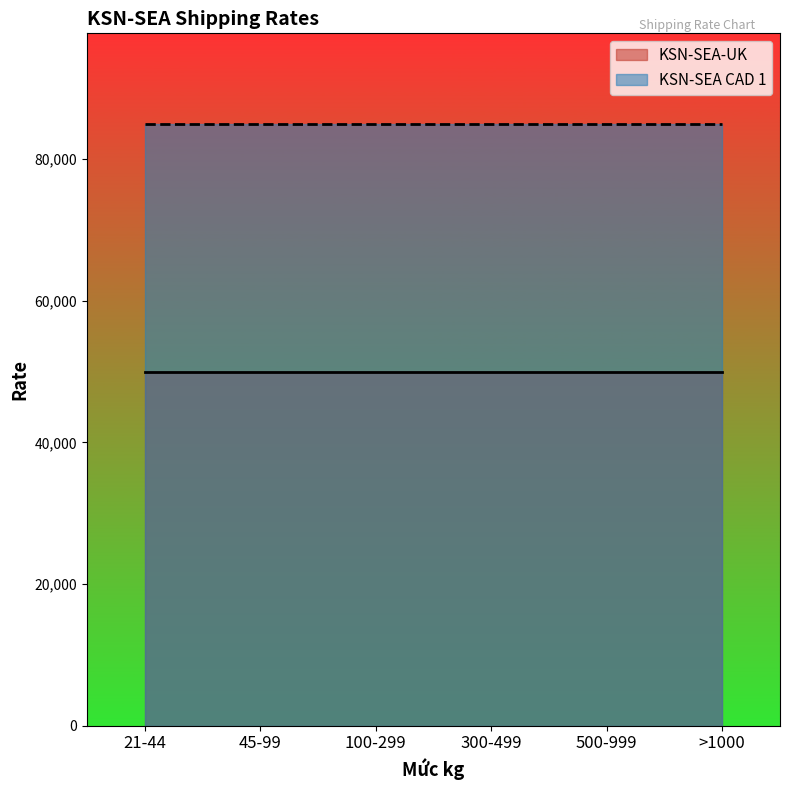

What is the label of the 1st point from the left?

21-44